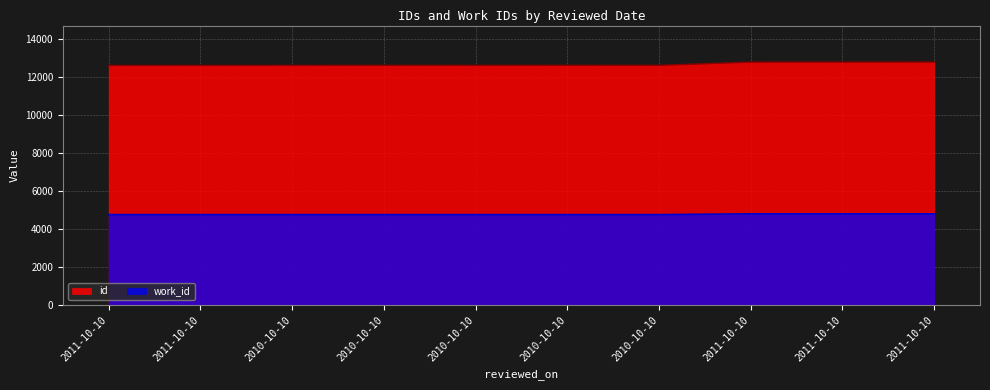

True or false: id has more than 2 interior local peaks.

False